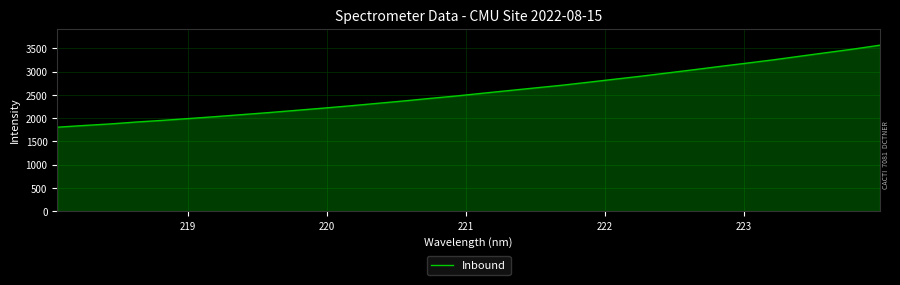

What is the smallest value displayed?

1805.0